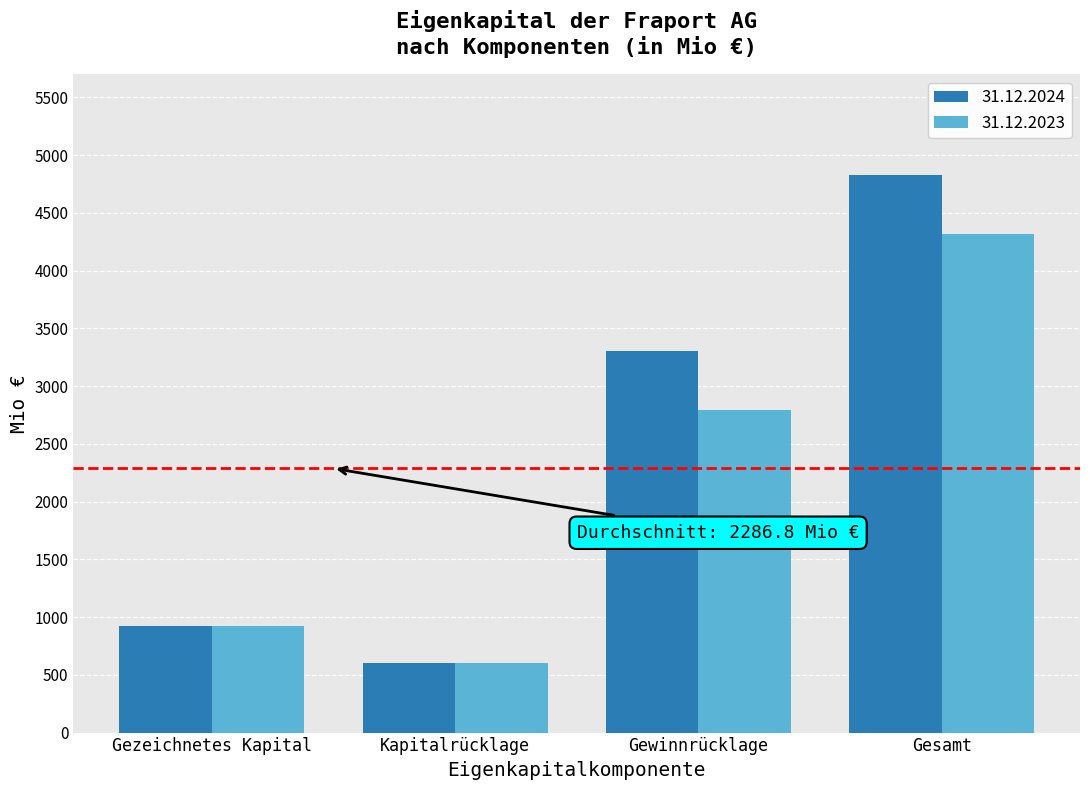

What is the sum of all 31.12.2024 values?

9657.2